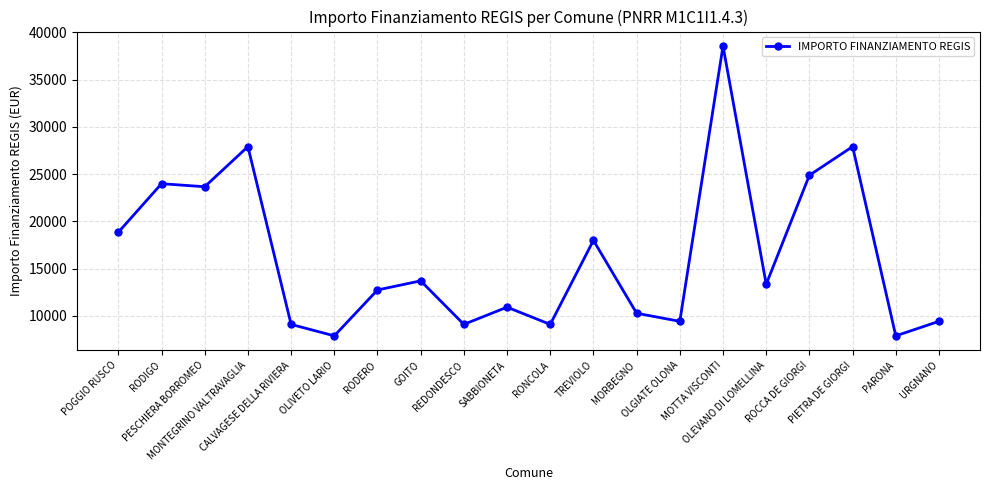

What is the sum of all values?

326790